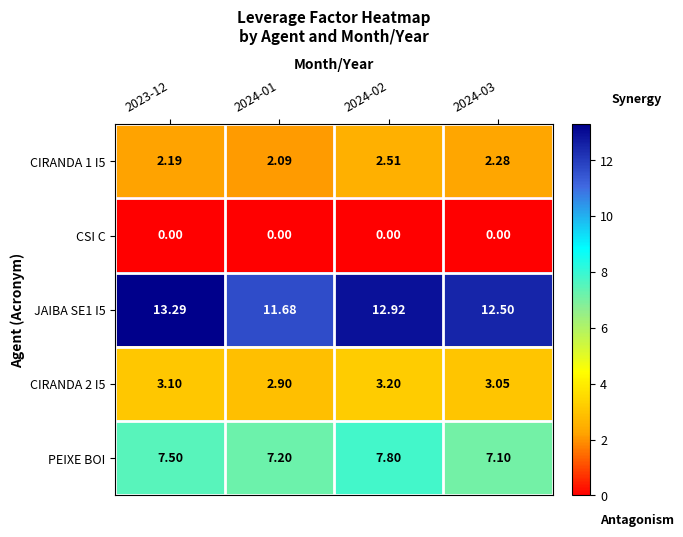

Is the value of CIRANDA 1 I5 at 2024-03 greater than the value of CIRANDA 2 I5 at 2024-03?

No